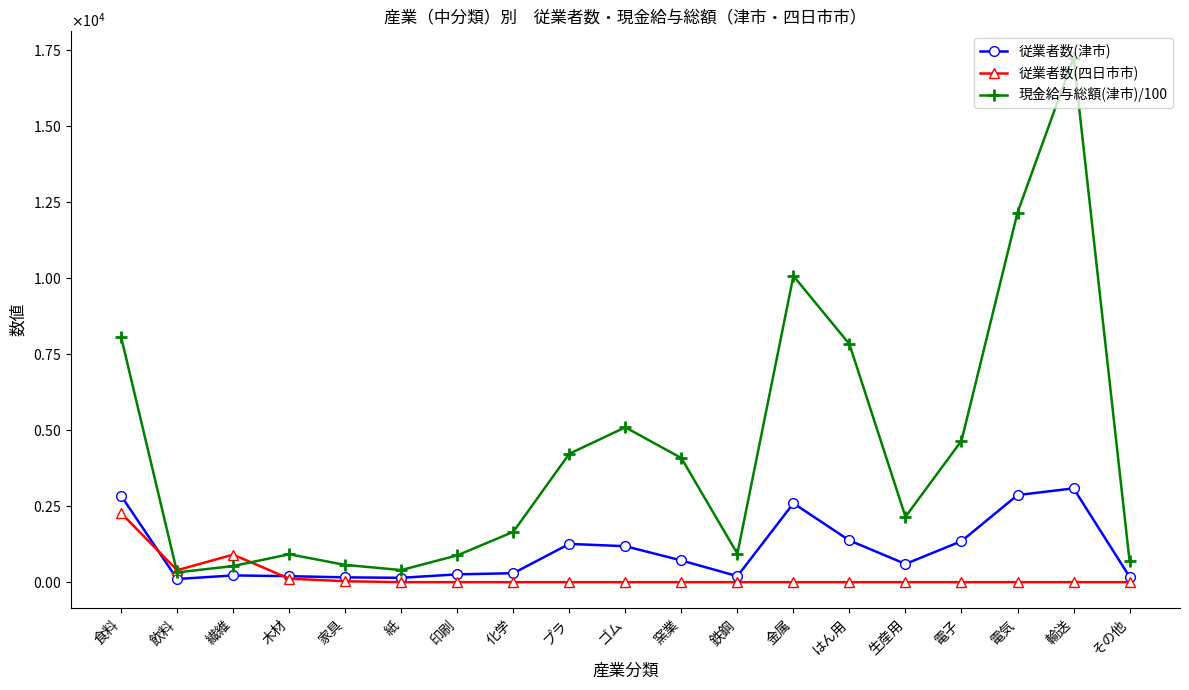

True or false: 従業者数(四日市市) and 現金給与総額(津市)/100 intersect in this chart.

True